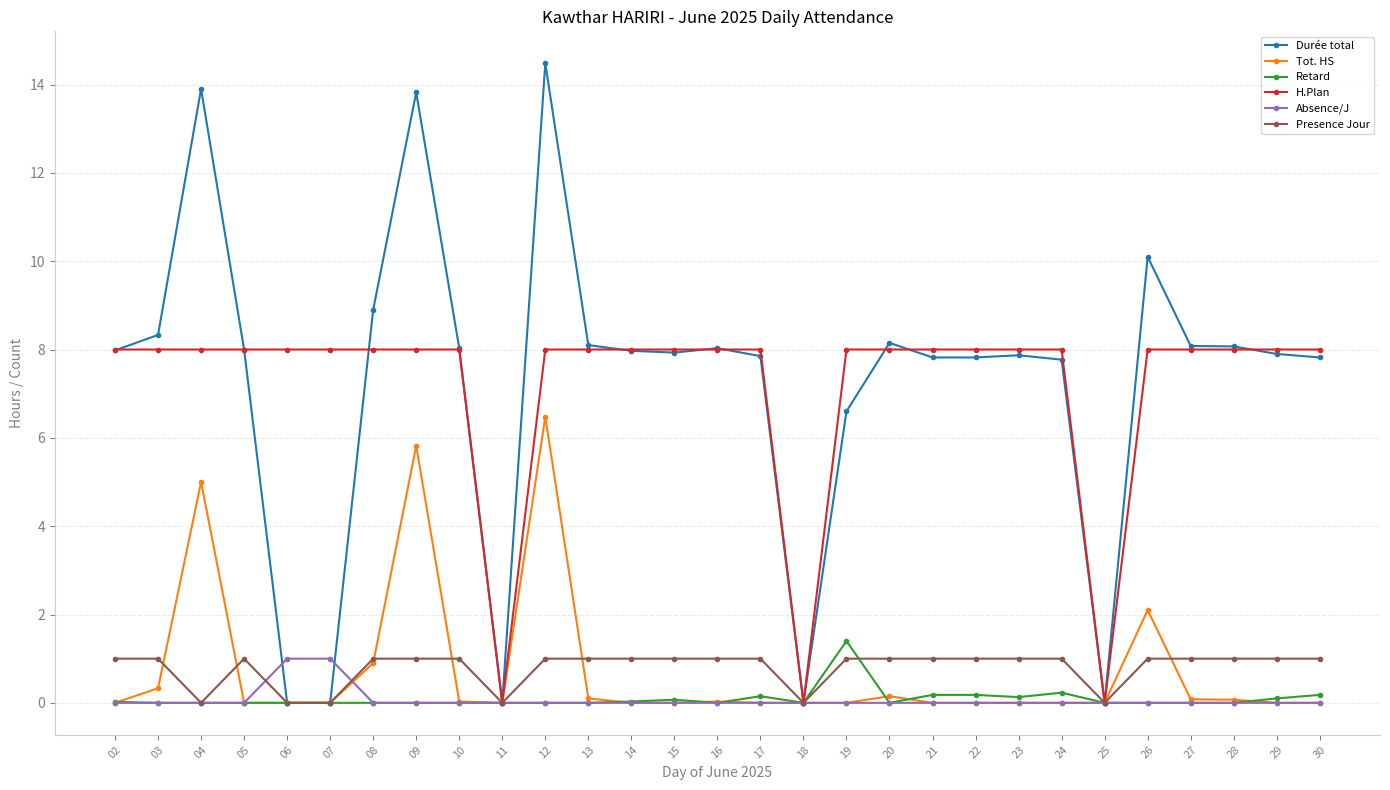

What is the greatest value displayed?

14.5